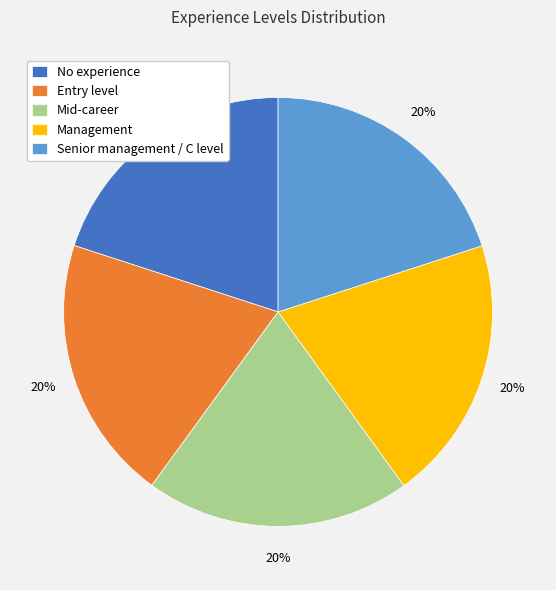

Is the sum of No experience and Entry level greater than half?

No